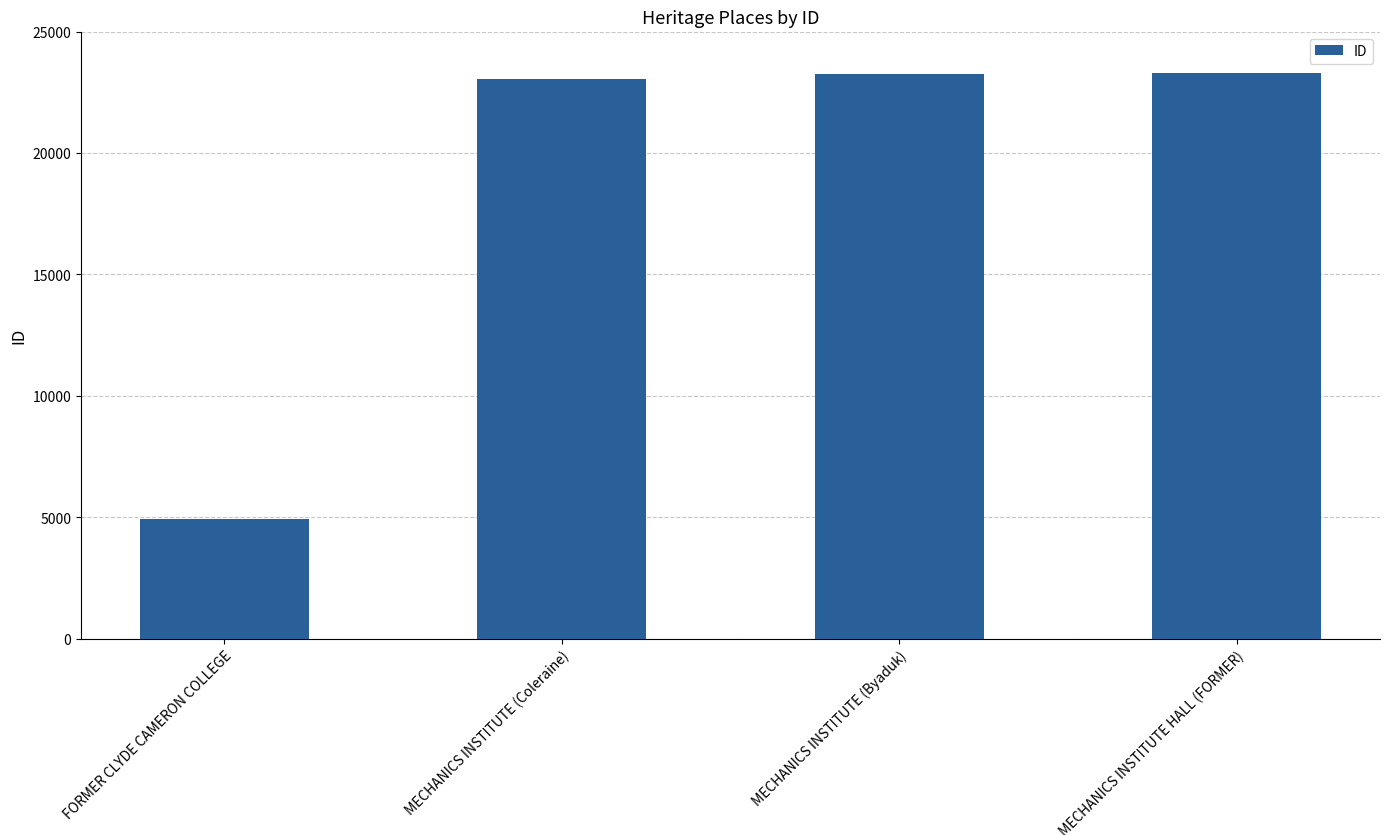

What is the label of the 1st bar from the right?

MECHANICS INSTITUTE HALL (FORMER)